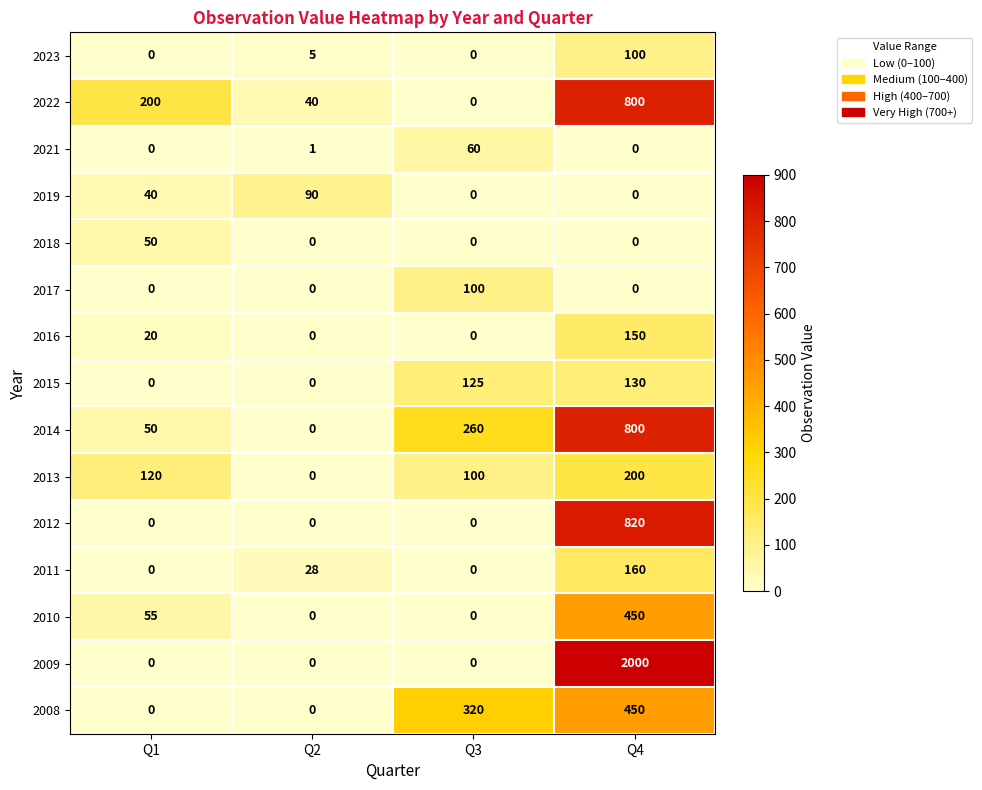

The value of 2018 at Q2 is 0. True or false?

True